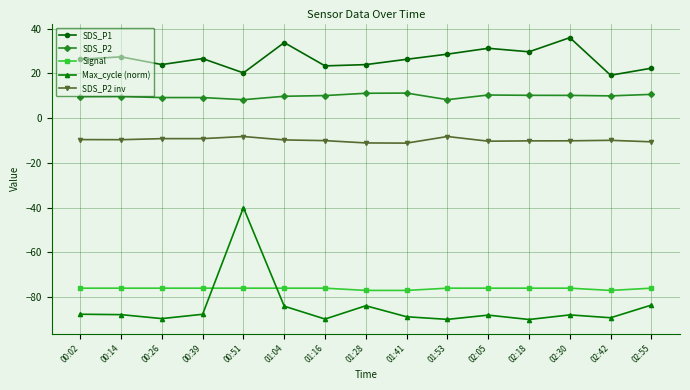

What is the total value across all series at 02:18?

-136.4